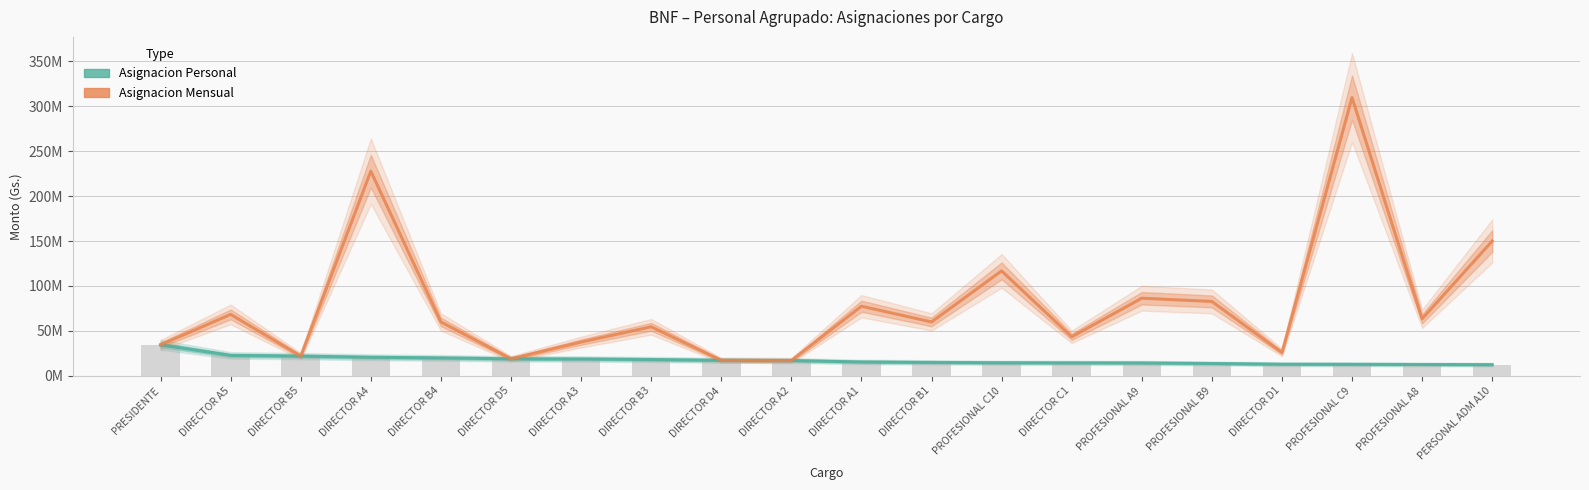

At how many categories does at least one series exceed 78553807?

6